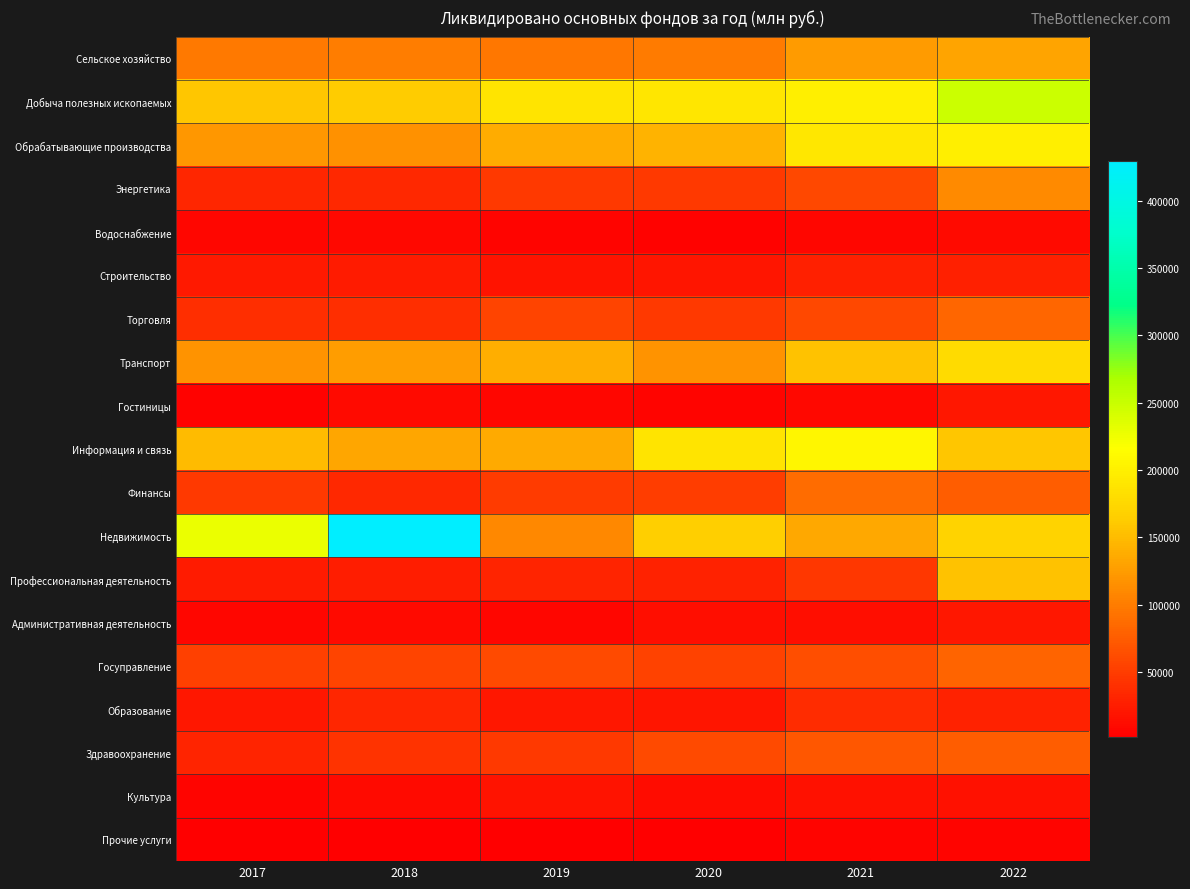

Between 2018 and 2022, which series saw the biggest shift?

Недвижимость